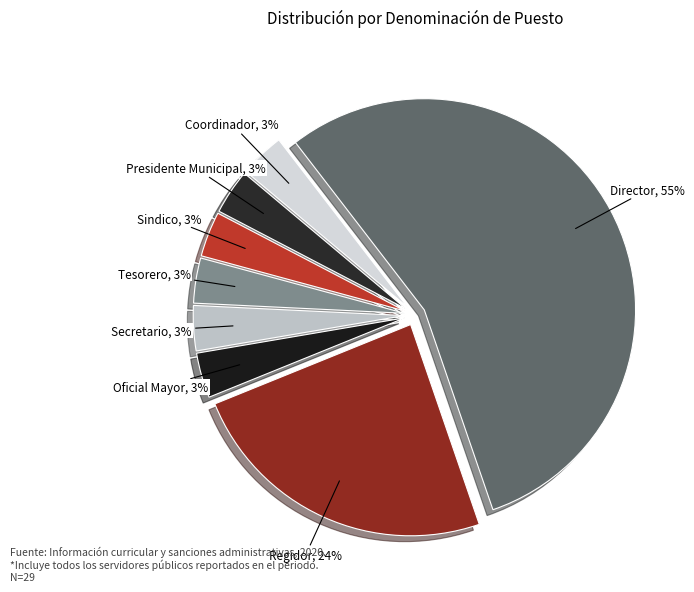

Count the number of slices in the pie.

8